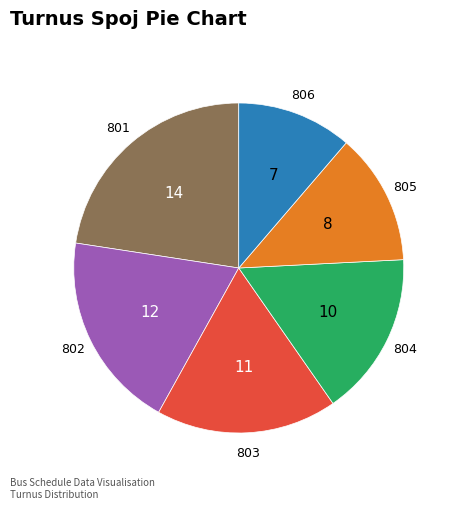

Is there any slice that represents more than half of the pie?

No